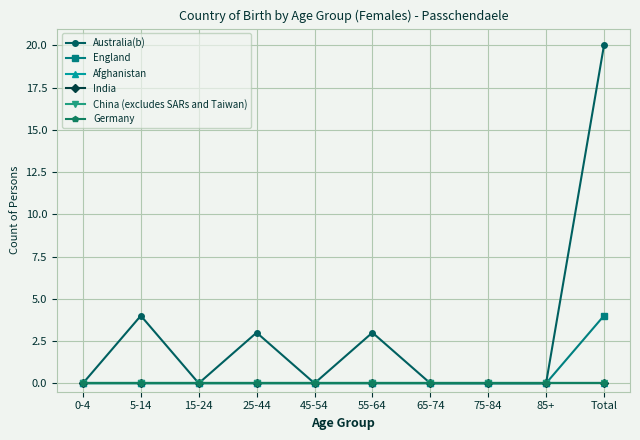

What is the difference between the highest and lowest values at 55-64?

3